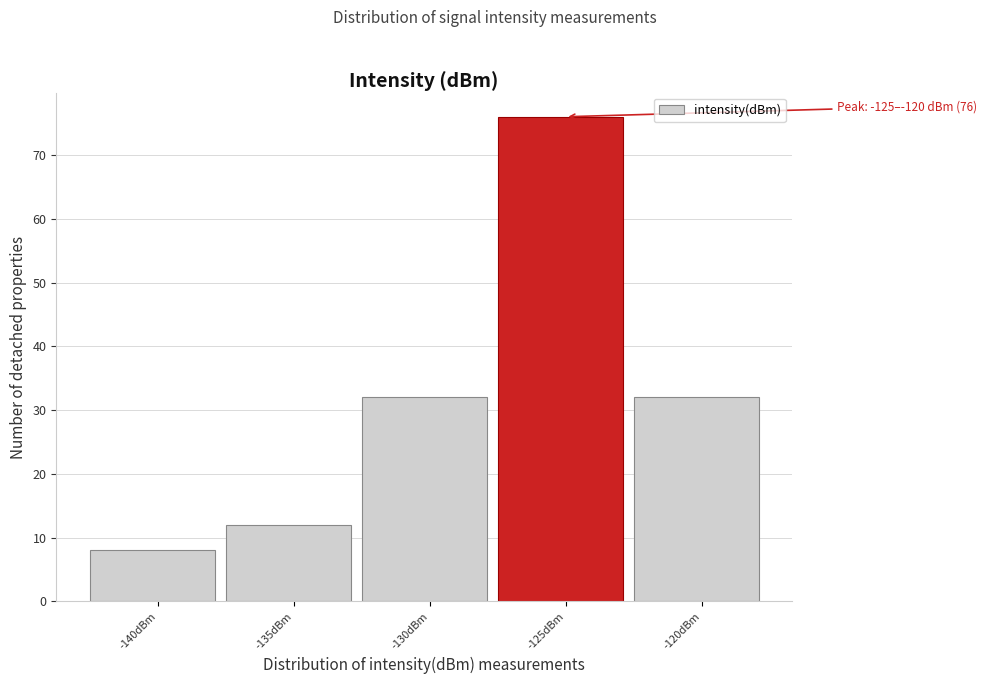

Reading left to right, extract all data points from this chart.

8	12	32	76	32